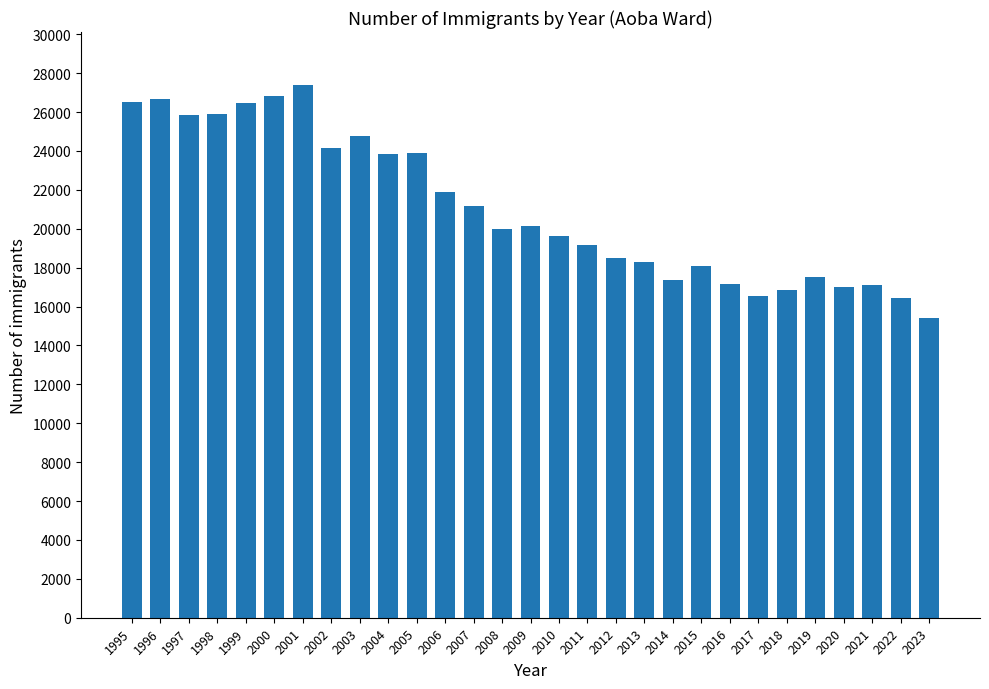

What is the sum of all values?

610645